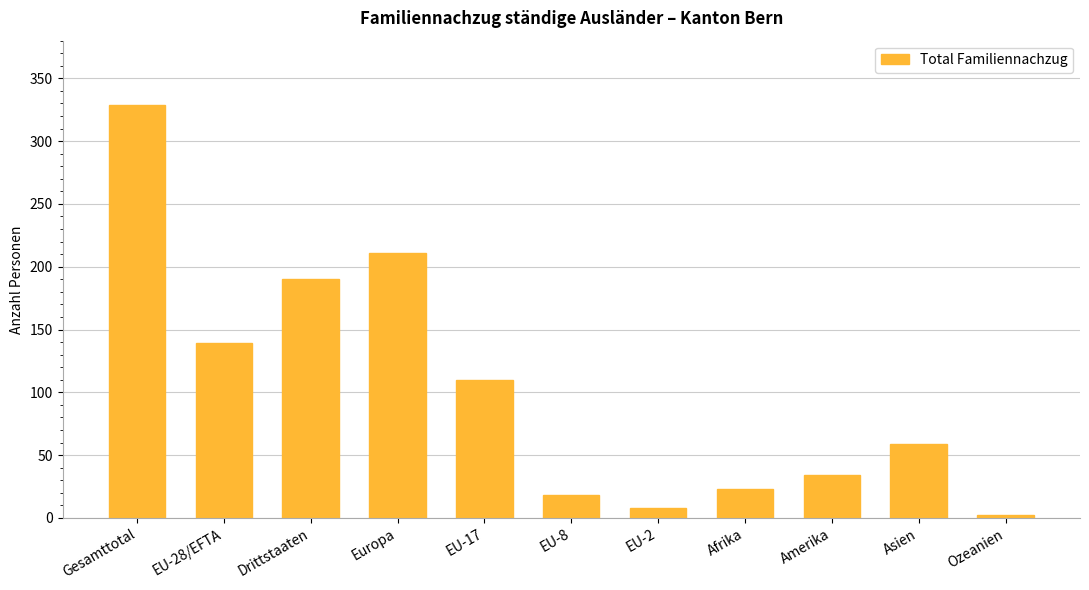

How many data points does each series have?

11